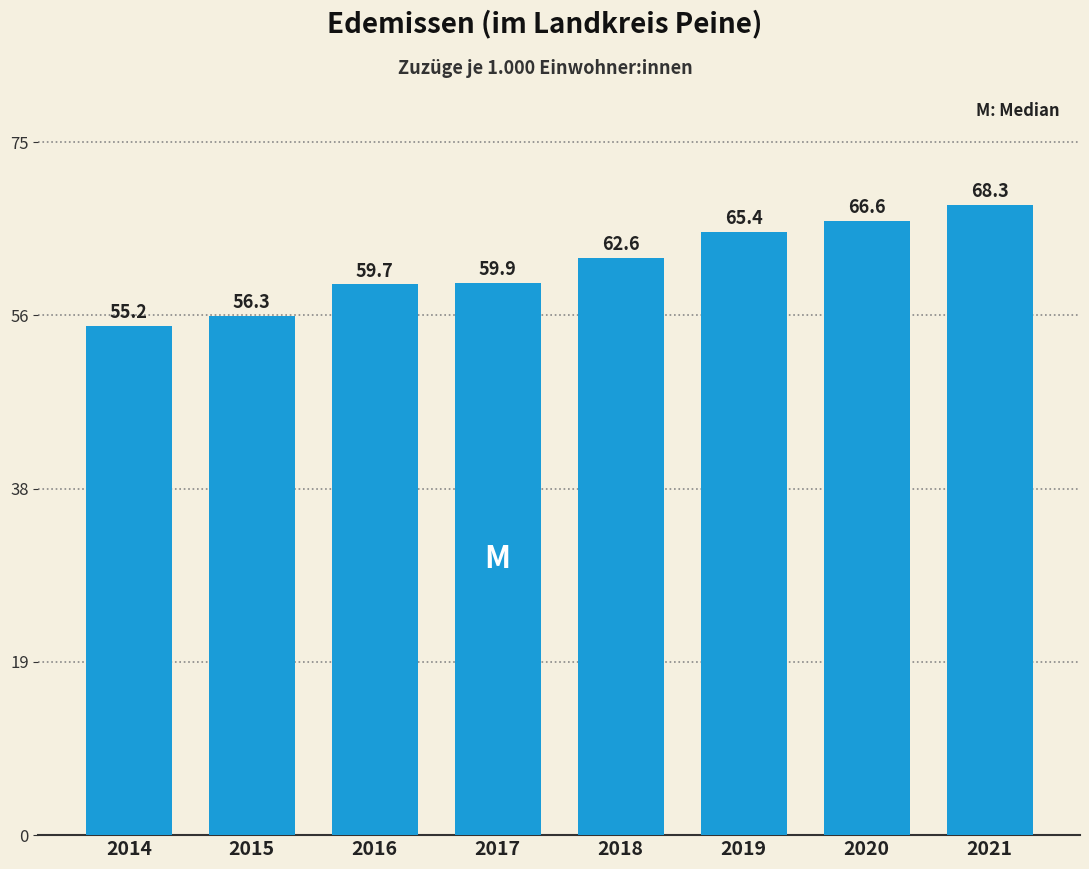

Reading left to right, list all the values displayed in this chart.

55.2	56.3	59.7	59.9	62.6	65.4	66.6	68.3